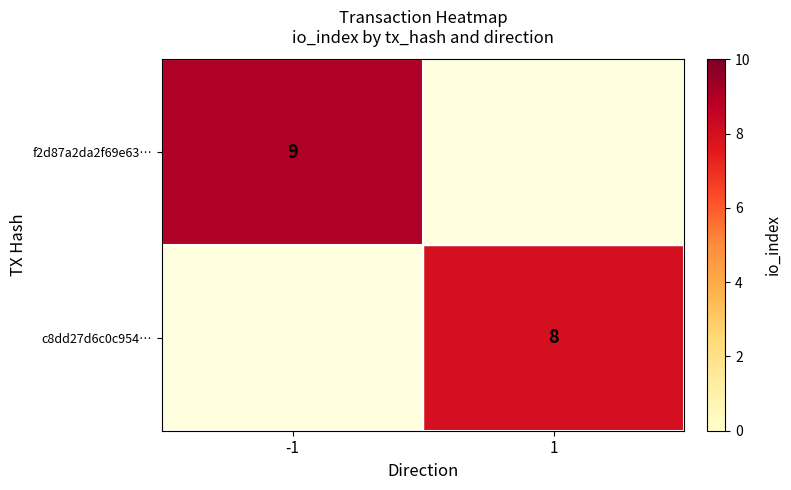

The value of f2d87a2da2f69e63… at -1 is 9. True or false?

True